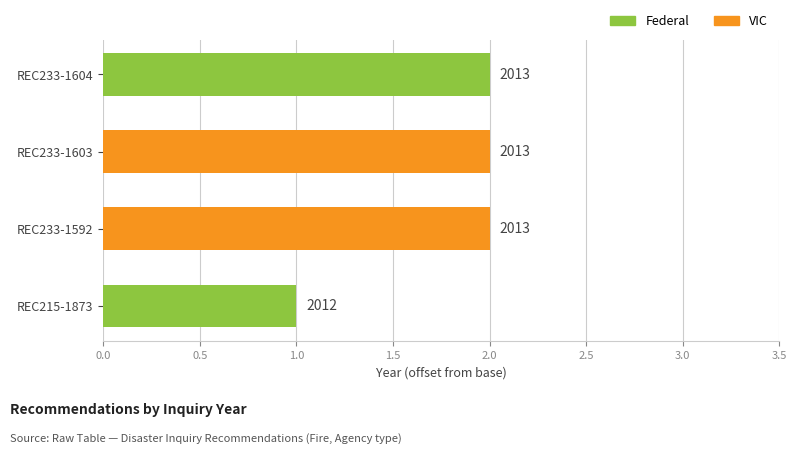

What is the ratio of the value at REC215-1873 to the value at REC233-1604?

0.5